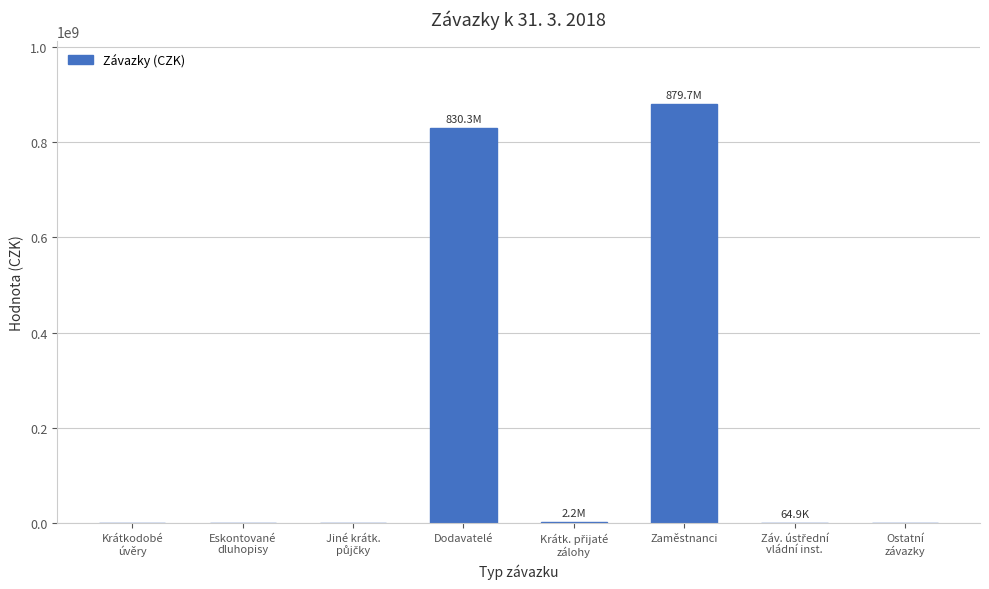

What is the greatest value displayed?

879747225.0